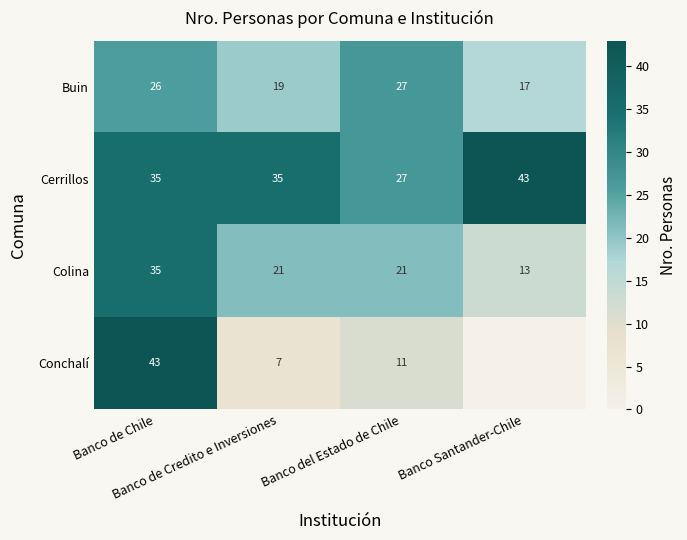

What is the total value across all series at Banco de Chile?

139